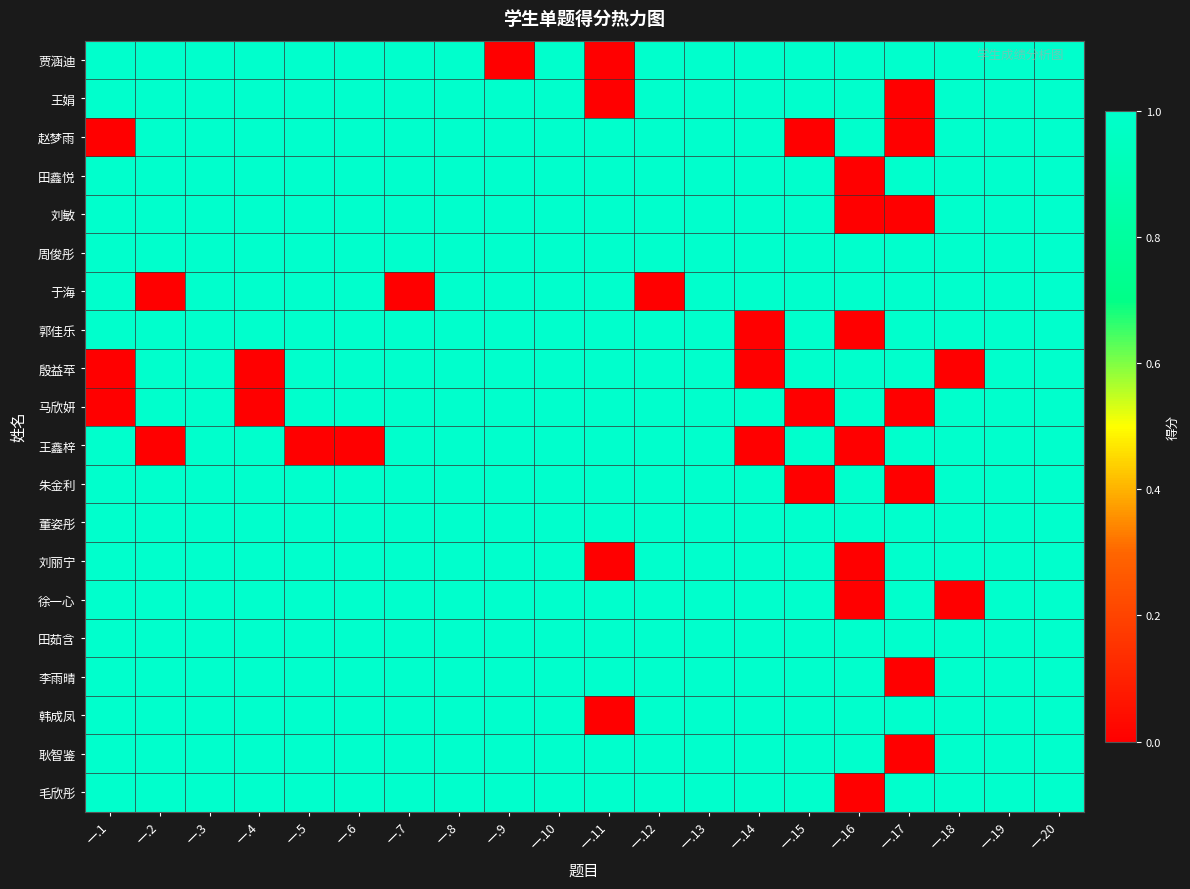

Reading left to right, extract all data points from this chart.

贾涵迪: 一.1=1	一.2=1	一.3=1	一.4=1	一.5=1	一.6=1	一.7=1	一.8=1	一.9=0	一.10=1	一.11=0	一.12=1	一.13=1	一.14=1	一.15=1	一.16=1	一.17=1	一.18=1	一.19=1	一.20=1
王娟: 一.1=1	一.2=1	一.3=1	一.4=1	一.5=1	一.6=1	一.7=1	一.8=1	一.9=1	一.10=1	一.11=0	一.12=1	一.13=1	一.14=1	一.15=1	一.16=1	一.17=0	一.18=1	一.19=1	一.20=1
赵梦雨: 一.1=0	一.2=1	一.3=1	一.4=1	一.5=1	一.6=1	一.7=1	一.8=1	一.9=1	一.10=1	一.11=1	一.12=1	一.13=1	一.14=1	一.15=0	一.16=1	一.17=0	一.18=1	一.19=1	一.20=1
田鑫悦: 一.1=1	一.2=1	一.3=1	一.4=1	一.5=1	一.6=1	一.7=1	一.8=1	一.9=1	一.10=1	一.11=1	一.12=1	一.13=1	一.14=1	一.15=1	一.16=0	一.17=1	一.18=1	一.19=1	一.20=1
刘敏: 一.1=1	一.2=1	一.3=1	一.4=1	一.5=1	一.6=1	一.7=1	一.8=1	一.9=1	一.10=1	一.11=1	一.12=1	一.13=1	一.14=1	一.15=1	一.16=0	一.17=0	一.18=1	一.19=1	一.20=1
周俊彤: 一.1=1	一.2=1	一.3=1	一.4=1	一.5=1	一.6=1	一.7=1	一.8=1	一.9=1	一.10=1	一.11=1	一.12=1	一.13=1	一.14=1	一.15=1	一.16=1	一.17=1	一.18=1	一.19=1	一.20=1
于海: 一.1=1	一.2=0	一.3=1	一.4=1	一.5=1	一.6=1	一.7=0	一.8=1	一.9=1	一.10=1	一.11=1	一.12=0	一.13=1	一.14=1	一.15=1	一.16=1	一.17=1	一.18=1	一.19=1	一.20=1
郭佳乐: 一.1=1	一.2=1	一.3=1	一.4=1	一.5=1	一.6=1	一.7=1	一.8=1	一.9=1	一.10=1	一.11=1	一.12=1	一.13=1	一.14=0	一.15=1	一.16=0	一.17=1	一.18=1	一.19=1	一.20=1
殷益苹: 一.1=0	一.2=1	一.3=1	一.4=0	一.5=1	一.6=1	一.7=1	一.8=1	一.9=1	一.10=1	一.11=1	一.12=1	一.13=1	一.14=0	一.15=1	一.16=1	一.17=1	一.18=0	一.19=1	一.20=1
马欣妍: 一.1=0	一.2=1	一.3=1	一.4=0	一.5=1	一.6=1	一.7=1	一.8=1	一.9=1	一.10=1	一.11=1	一.12=1	一.13=1	一.14=1	一.15=0	一.16=1	一.17=0	一.18=1	一.19=1	一.20=1
王鑫梓: 一.1=1	一.2=0	一.3=1	一.4=1	一.5=0	一.6=0	一.7=1	一.8=1	一.9=1	一.10=1	一.11=1	一.12=1	一.13=1	一.14=0	一.15=1	一.16=0	一.17=1	一.18=1	一.19=1	一.20=1
朱金利: 一.1=1	一.2=1	一.3=1	一.4=1	一.5=1	一.6=1	一.7=1	一.8=1	一.9=1	一.10=1	一.11=1	一.12=1	一.13=1	一.14=1	一.15=0	一.16=1	一.17=0	一.18=1	一.19=1	一.20=1
董姿彤: 一.1=1	一.2=1	一.3=1	一.4=1	一.5=1	一.6=1	一.7=1	一.8=1	一.9=1	一.10=1	一.11=1	一.12=1	一.13=1	一.14=1	一.15=1	一.16=1	一.17=1	一.18=1	一.19=1	一.20=1
刘丽宁: 一.1=1	一.2=1	一.3=1	一.4=1	一.5=1	一.6=1	一.7=1	一.8=1	一.9=1	一.10=1	一.11=0	一.12=1	一.13=1	一.14=1	一.15=1	一.16=0	一.17=1	一.18=1	一.19=1	一.20=1
徐一心: 一.1=1	一.2=1	一.3=1	一.4=1	一.5=1	一.6=1	一.7=1	一.8=1	一.9=1	一.10=1	一.11=1	一.12=1	一.13=1	一.14=1	一.15=1	一.16=0	一.17=1	一.18=0	一.19=1	一.20=1
田茹含: 一.1=1	一.2=1	一.3=1	一.4=1	一.5=1	一.6=1	一.7=1	一.8=1	一.9=1	一.10=1	一.11=1	一.12=1	一.13=1	一.14=1	一.15=1	一.16=1	一.17=1	一.18=1	一.19=1	一.20=1
李雨晴: 一.1=1	一.2=1	一.3=1	一.4=1	一.5=1	一.6=1	一.7=1	一.8=1	一.9=1	一.10=1	一.11=1	一.12=1	一.13=1	一.14=1	一.15=1	一.16=1	一.17=0	一.18=1	一.19=1	一.20=1
韩成凤: 一.1=1	一.2=1	一.3=1	一.4=1	一.5=1	一.6=1	一.7=1	一.8=1	一.9=1	一.10=1	一.11=0	一.12=1	一.13=1	一.14=1	一.15=1	一.16=1	一.17=1	一.18=1	一.19=1	一.20=1
耿智鉴: 一.1=1	一.2=1	一.3=1	一.4=1	一.5=1	一.6=1	一.7=1	一.8=1	一.9=1	一.10=1	一.11=1	一.12=1	一.13=1	一.14=1	一.15=1	一.16=1	一.17=0	一.18=1	一.19=1	一.20=1
毛欣彤: 一.1=1	一.2=1	一.3=1	一.4=1	一.5=1	一.6=1	一.7=1	一.8=1	一.9=1	一.10=1	一.11=1	一.12=1	一.13=1	一.14=1	一.15=1	一.16=0	一.17=1	一.18=1	一.19=1	一.20=1